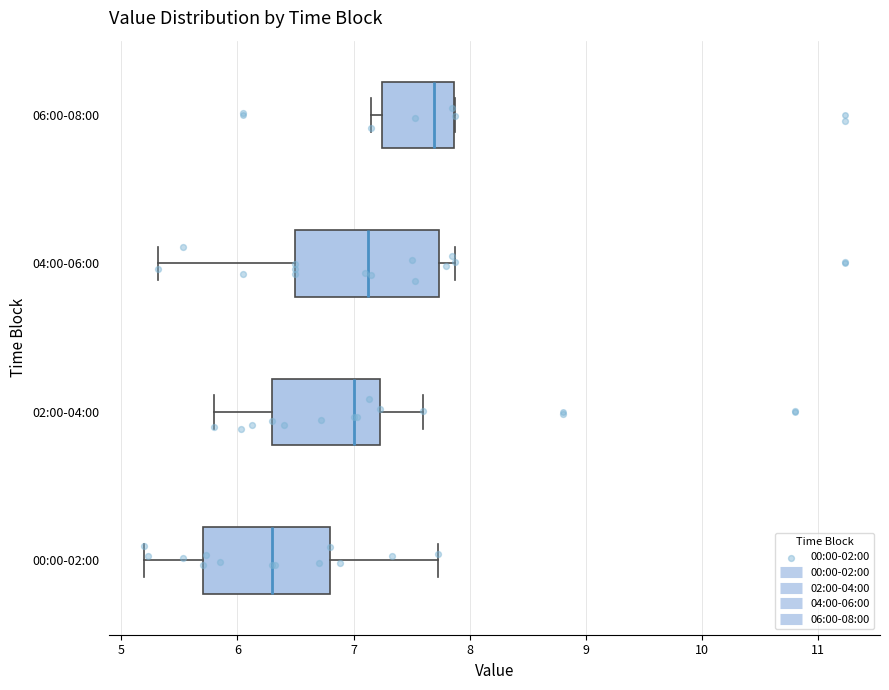

Which box has the furthest to the left median line?

00:00-02:00